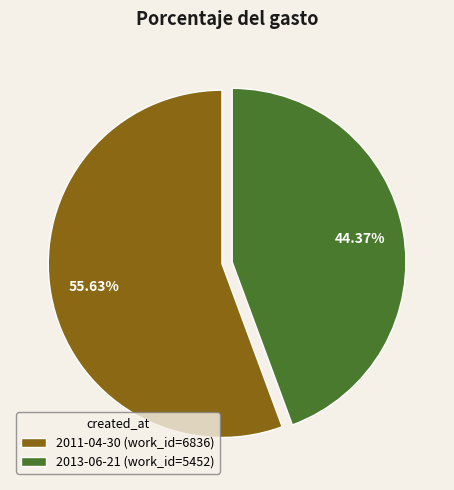

To the nearest percent, what is the average slice percentage?

50%